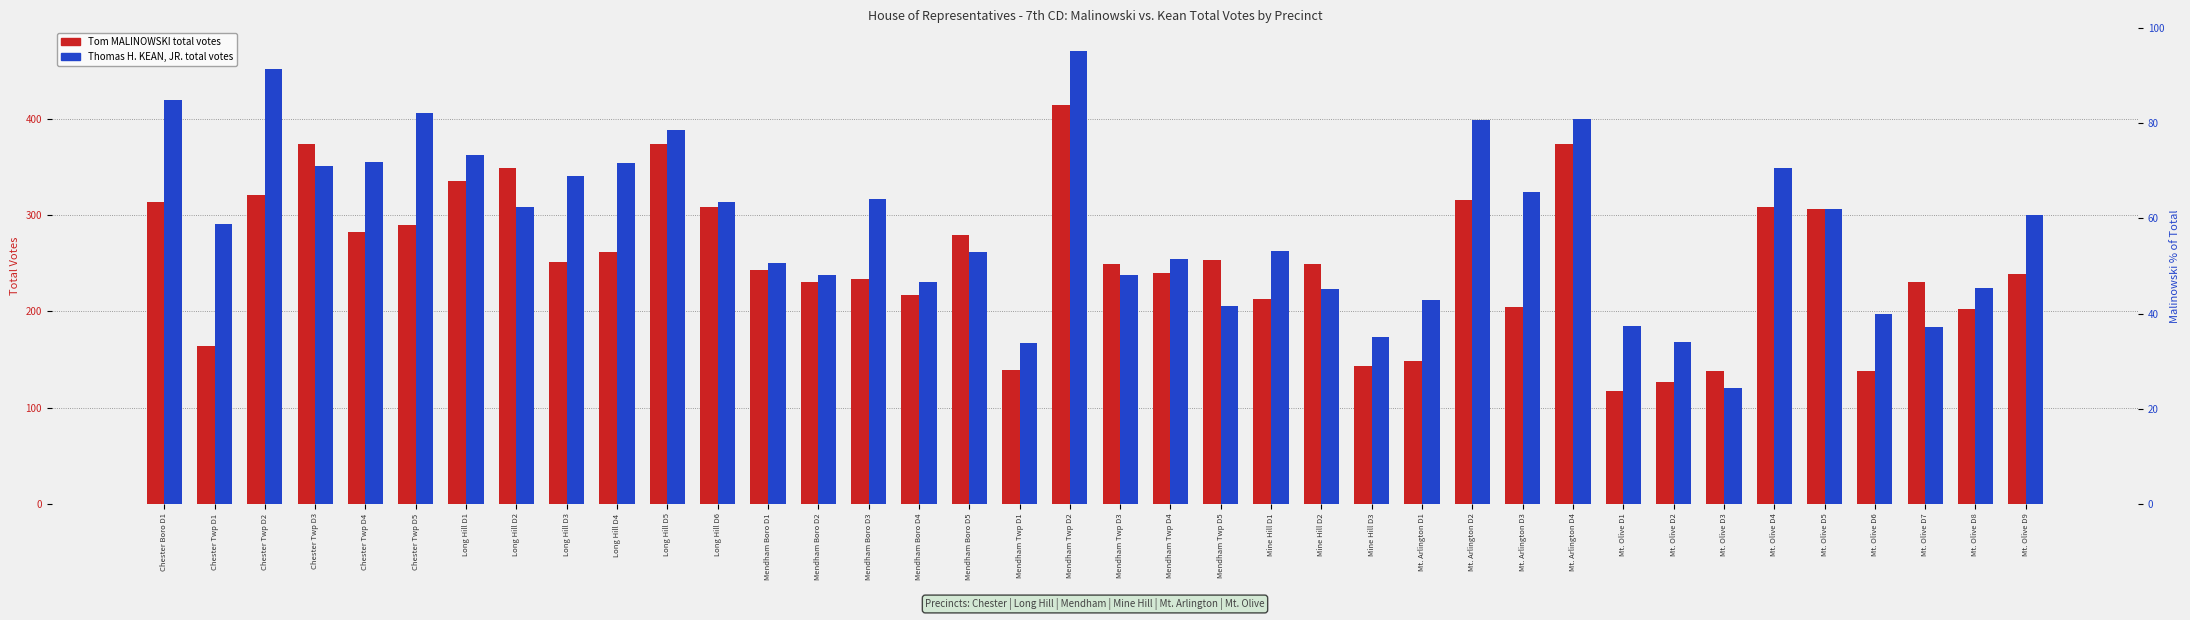

Is the value of Tom MALINOWSKI at Long Hill D2 greater than the value of Thomas H. KEAN, JR. at Mendham Twp D3?

Yes